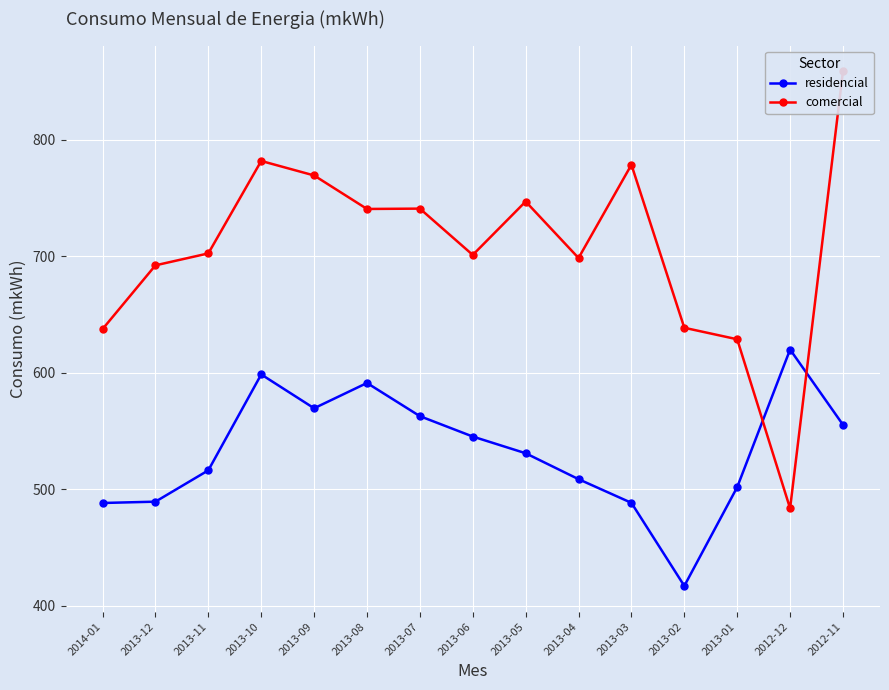

True or false: residencial and comercial intersect in this chart.

True